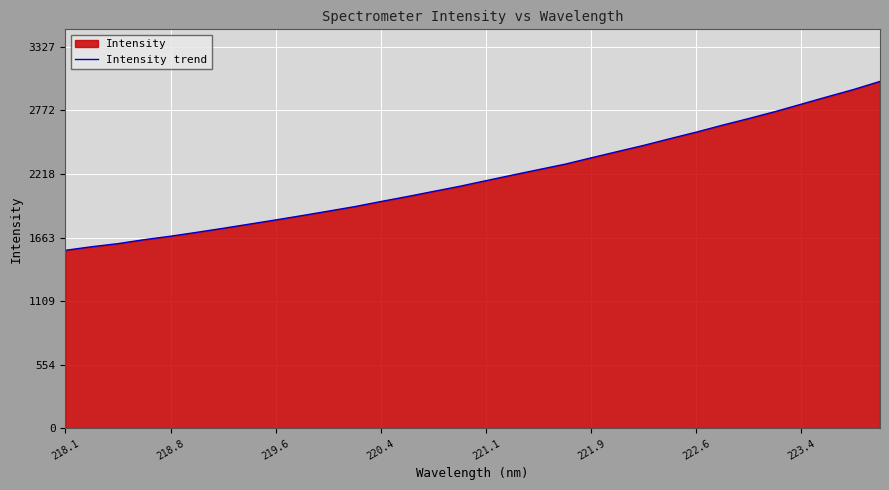

Reading left to right, what are all the values shown in this chart?

1552.3	1583.5	1610.5	1645.0	1675.2	1709.2	1744.2	1780.7	1817.2	1855.0	1893.8	1933.2	1977.7	2020.9	2065.8	2110.5	2159.6	2208.2	2255.7	2303.1	2358.5	2413.1	2467.0	2525.5	2582.5	2643.4	2701.1	2761.3	2826.2	2891.2	2954.6	3025.1